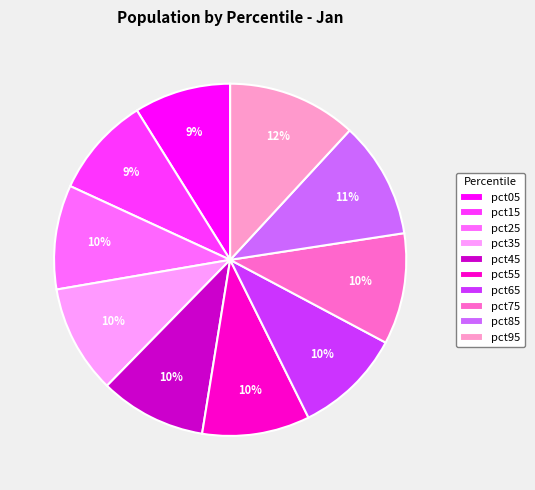

What is the largest slice in the pie chart?

pct95